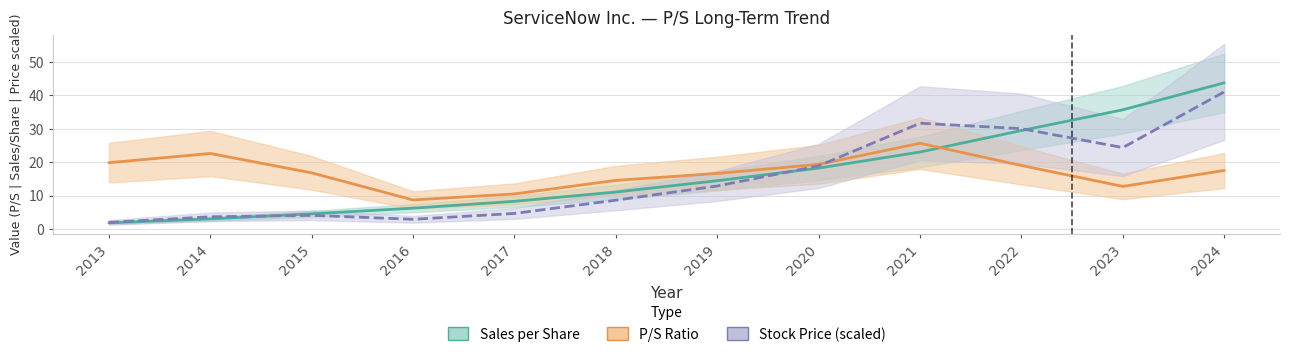

What is the value of the Sales per Share point at the 2nd from the left?

3.0